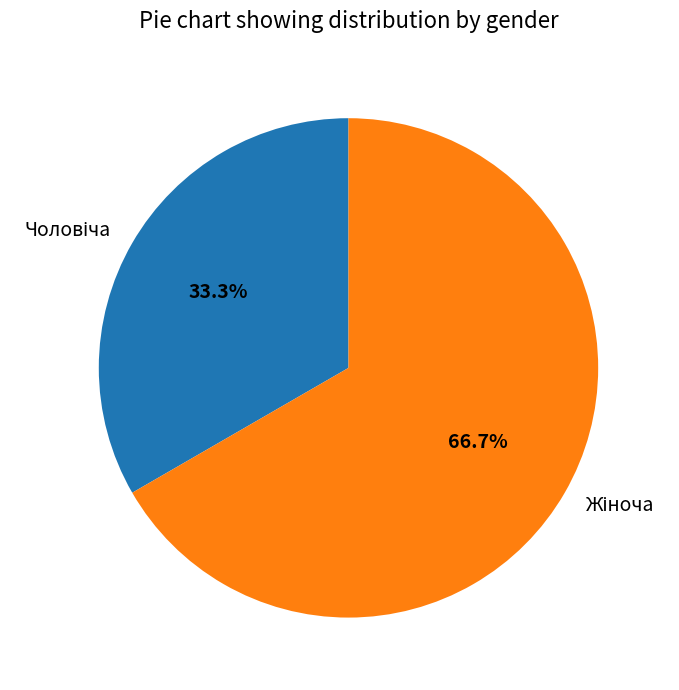

Does any single category account for the majority?

Yes